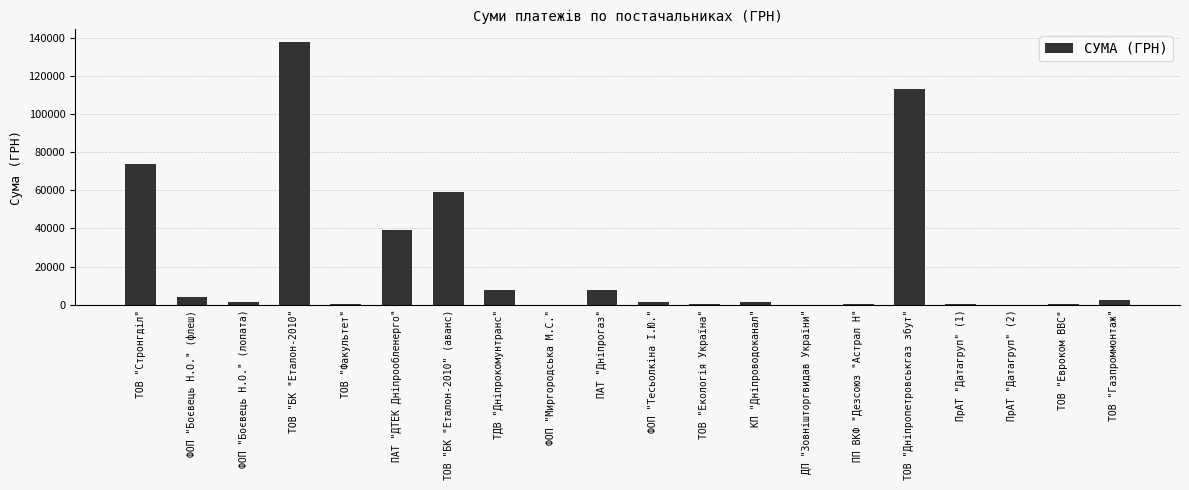

Are the bars grouped side by side (vs. stacked)?

No